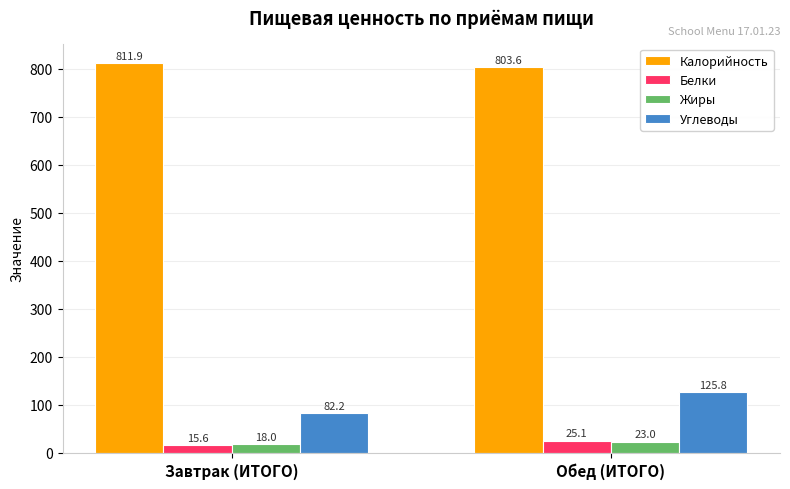

Which series has the largest range (max minus min)?

Углеводы